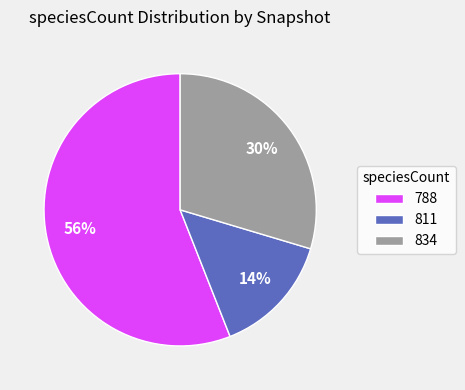

Is the sum of 834 and 811 greater than half?

No